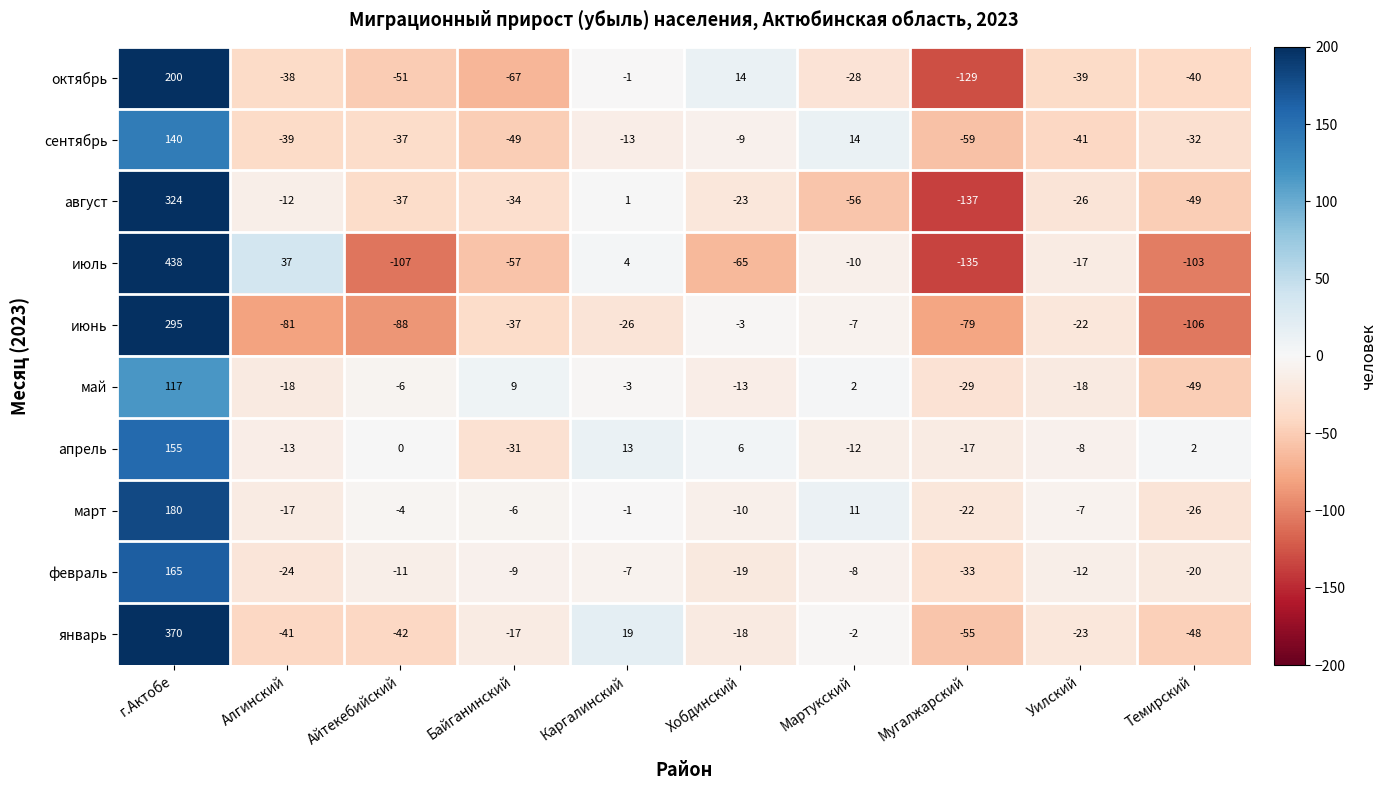

Which label corresponds to the smallest value in the chart?

Мугалжарский